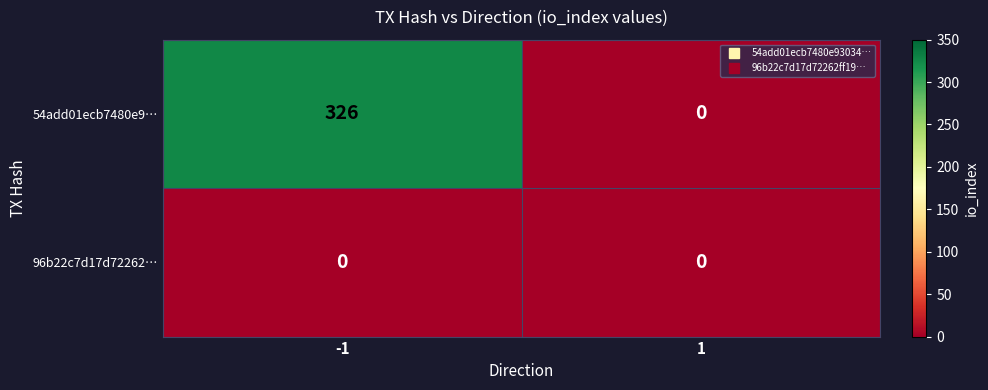

What is the total value across all series at -1?

326